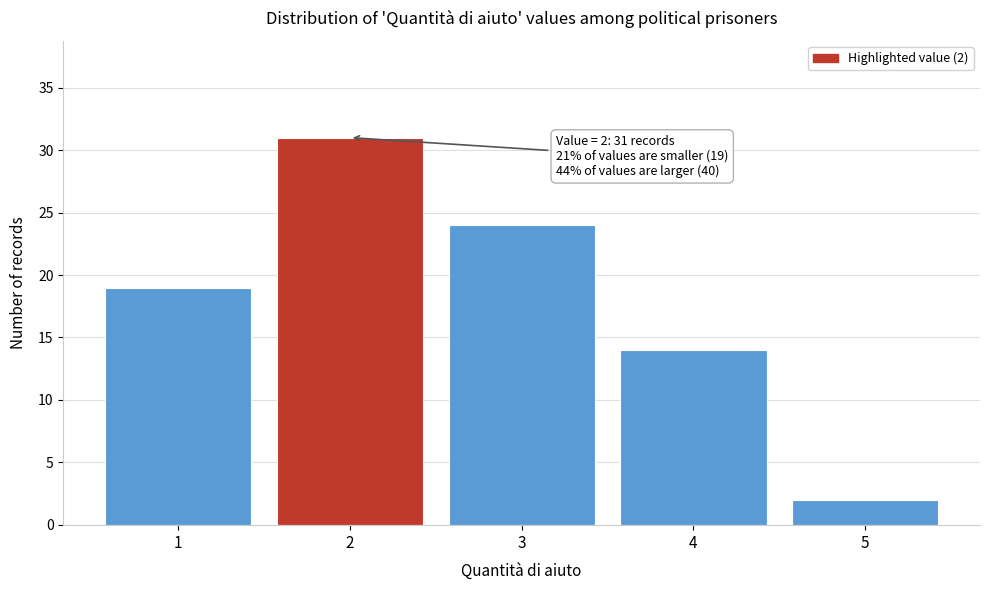

Reading left to right, list all the values displayed in this chart.

1=19	2=31	3=24	4=14	5=2